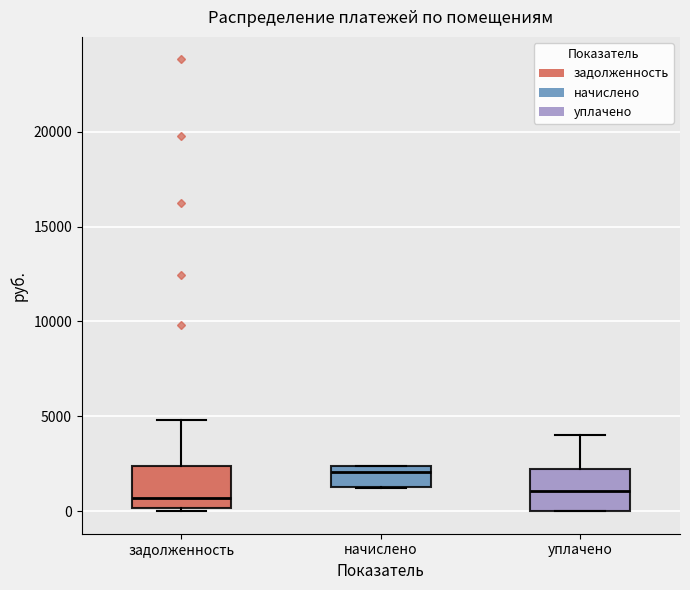

Where is the upper edge of the box for задолженность on the y-axis? The values are not printed on the chart, so give them approximately, as read against the axis.

2500